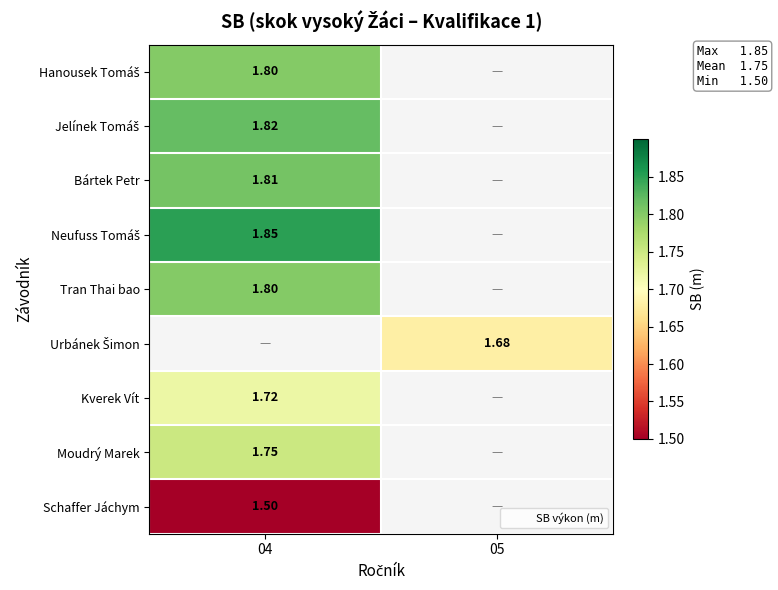

What is the approximate value of Kverek Vít at 04?

1.7